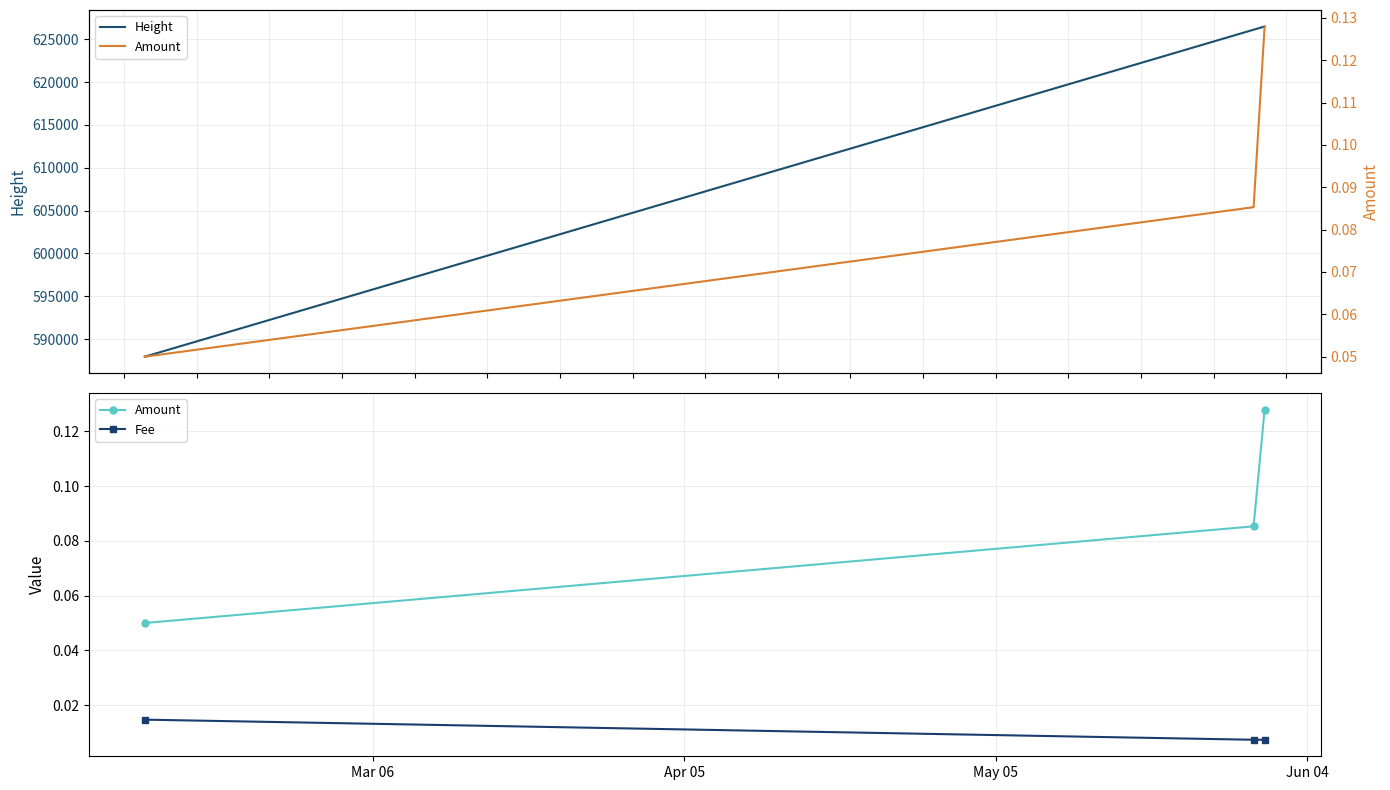

What is the minimum value for Height?

587941